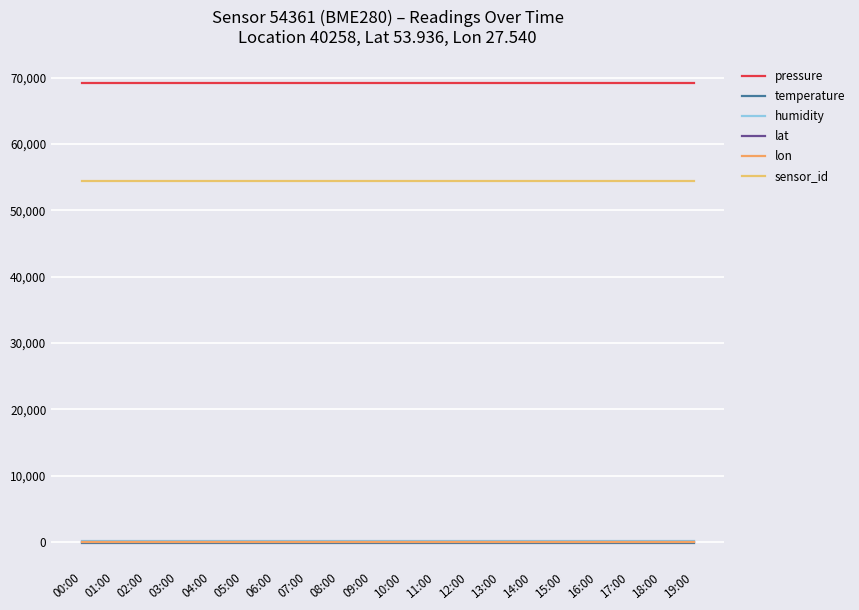

What is the label of the 12th point from the left?

11:00